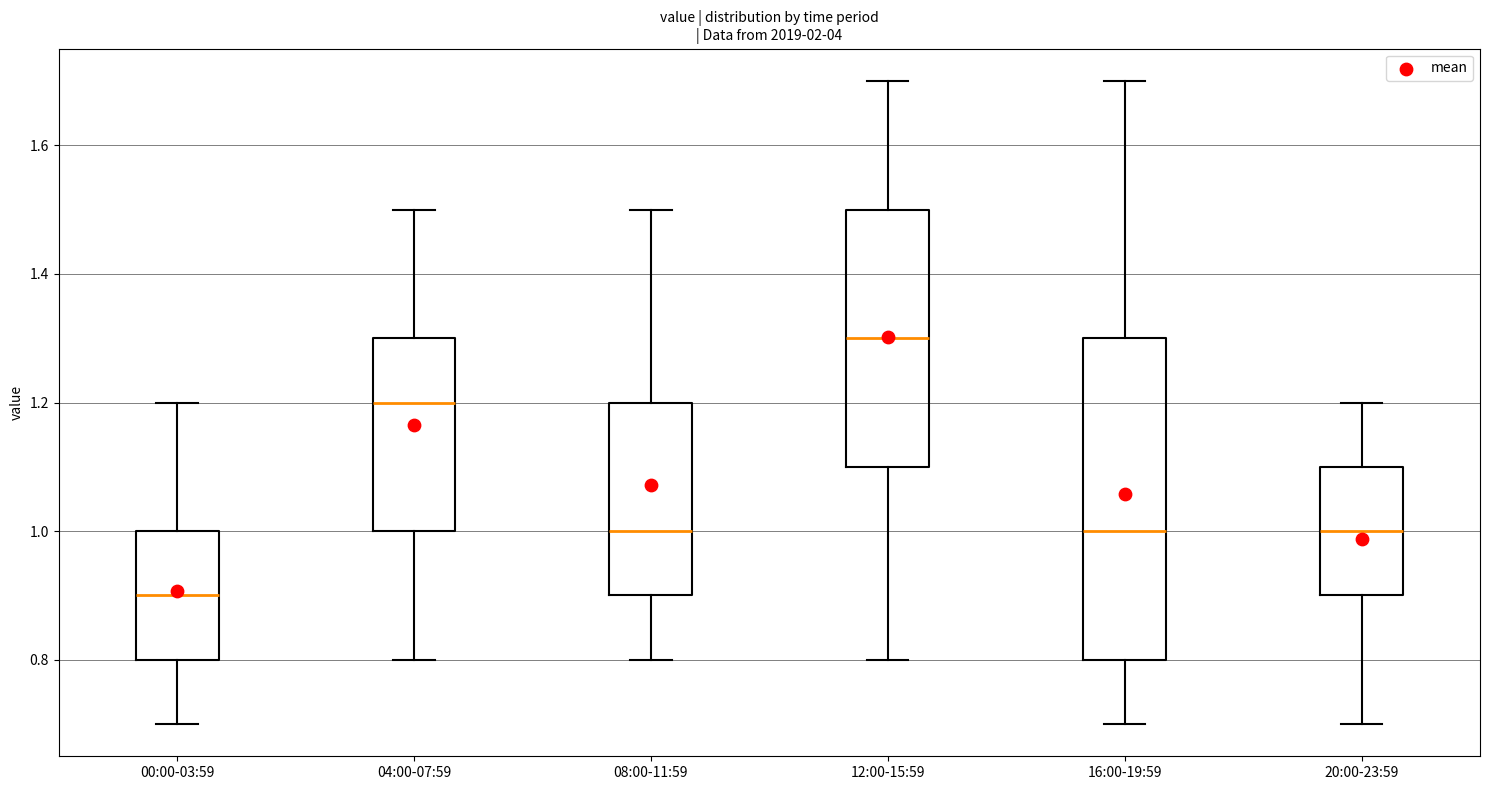

Reading left to right, read every box against the y-axis: the position of its median line, the range the box covers, and the ends of its whiskers. The values are not printed on the chart, so give them approximately, as read against the axis.

00:00-03:59: median 0.9, box 0.8 to 1.0, whiskers 0.7 to 1.2
04:00-07:59: median 1.2, box 1.0 to 1.3, whiskers 0.8 to 1.5
08:00-11:59: median 1.0, box 0.9 to 1.2, whiskers 0.8 to 1.5
12:00-15:59: median 1.3, box 1.1 to 1.5, whiskers 0.8 to 1.7
16:00-19:59: median 1.0, box 0.8 to 1.3, whiskers 0.7 to 1.7
20:00-23:59: median 1.0, box 0.9 to 1.1, whiskers 0.7 to 1.2